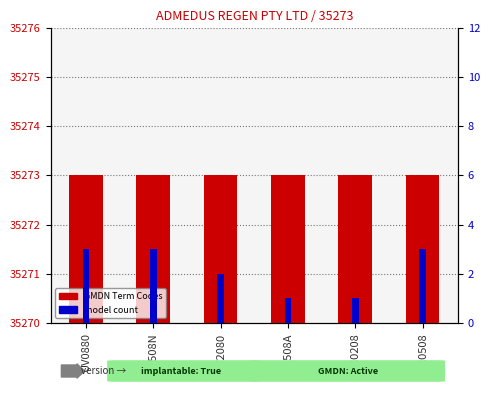

Which series has the largest total across all categories?

GMDN Term Codes